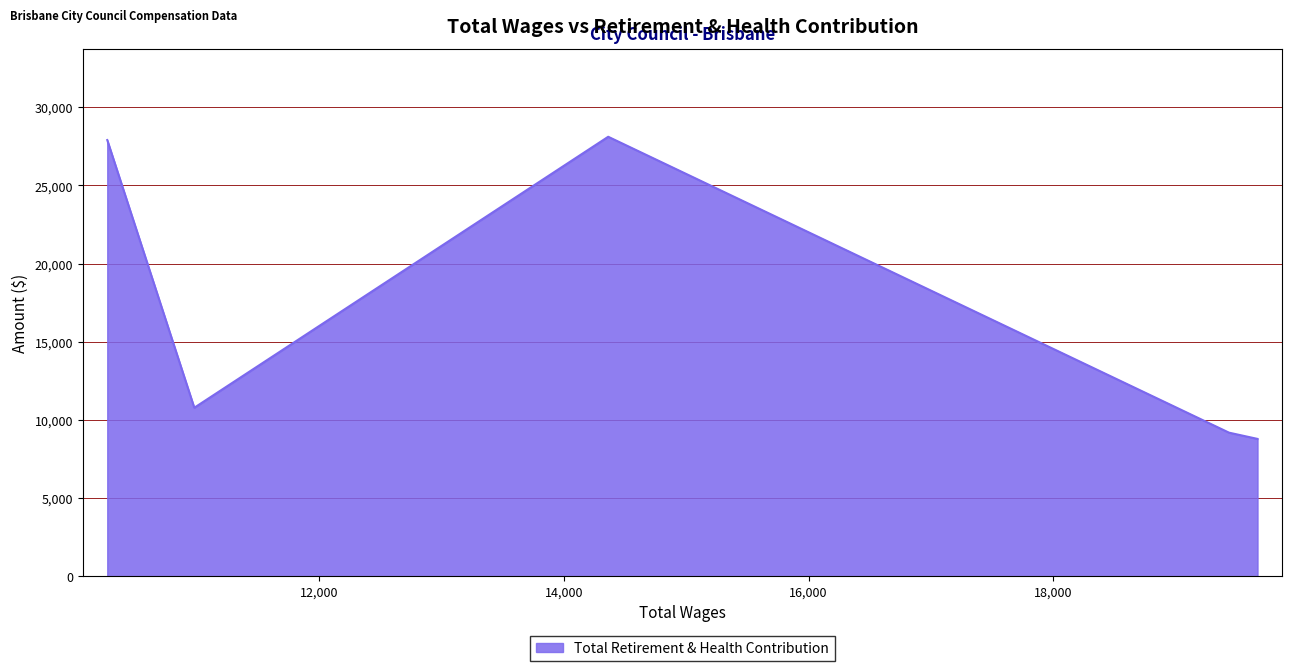

What is the average value?

16952